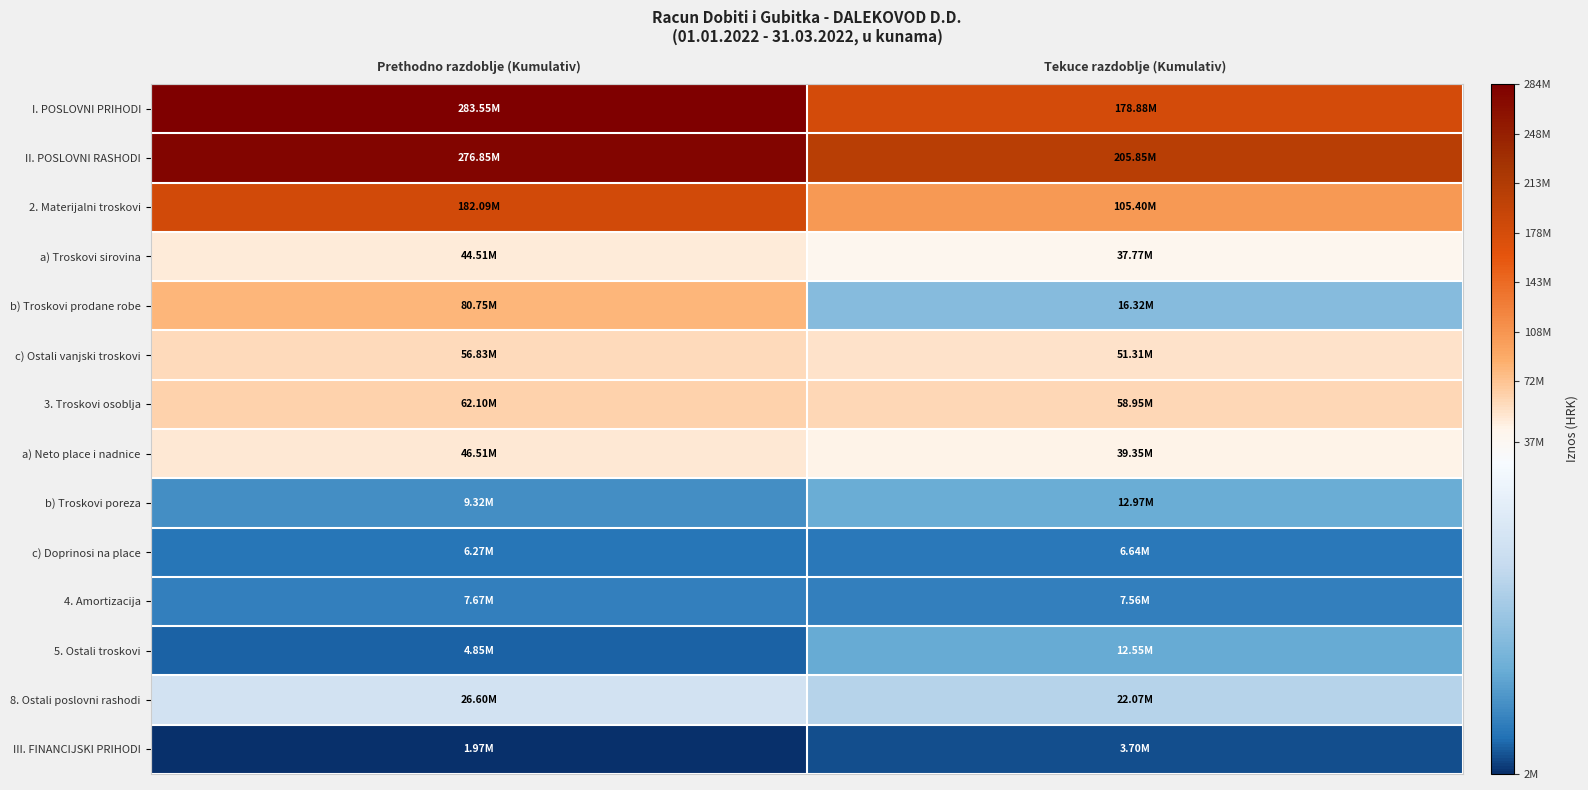

Reading right to left, transcribe all the data shown in this chart.

I. POSLOVNI PRIHODI: Tekuce razdoblje (Kumulativ)=178876579	Prethodno razdoblje (Kumulativ)=283553772
II. POSLOVNI RASHODI: Tekuce razdoblje (Kumulativ)=205854898	Prethodno razdoblje (Kumulativ)=276854490
2. Materijalni troskovi: Tekuce razdoblje (Kumulativ)=105400540	Prethodno razdoblje (Kumulativ)=182090184
a) Troskovi sirovina: Tekuce razdoblje (Kumulativ)=37765718	Prethodno razdoblje (Kumulativ)=44513965
b) Troskovi prodane robe: Tekuce razdoblje (Kumulativ)=16321866	Prethodno razdoblje (Kumulativ)=80746801
c) Ostali vanjski troskovi: Tekuce razdoblje (Kumulativ)=51312956	Prethodno razdoblje (Kumulativ)=56829418
3. Troskovi osoblja: Tekuce razdoblje (Kumulativ)=58953511	Prethodno razdoblje (Kumulativ)=62098455
a) Neto place i nadnice: Tekuce razdoblje (Kumulativ)=39348501	Prethodno razdoblje (Kumulativ)=46508042
b) Troskovi poreza: Tekuce razdoblje (Kumulativ)=12965345	Prethodno razdoblje (Kumulativ)=9320291
c) Doprinosi na place: Tekuce razdoblje (Kumulativ)=6639665	Prethodno razdoblje (Kumulativ)=6270122
4. Amortizacija: Tekuce razdoblje (Kumulativ)=7562682	Prethodno razdoblje (Kumulativ)=7674452
5. Ostali troskovi: Tekuce razdoblje (Kumulativ)=12551358	Prethodno razdoblje (Kumulativ)=4849919
8. Ostali poslovni rashodi: Tekuce razdoblje (Kumulativ)=22073407	Prethodno razdoblje (Kumulativ)=26596288
III. FINANCIJSKI PRIHODI: Tekuce razdoblje (Kumulativ)=3702887	Prethodno razdoblje (Kumulativ)=1973721